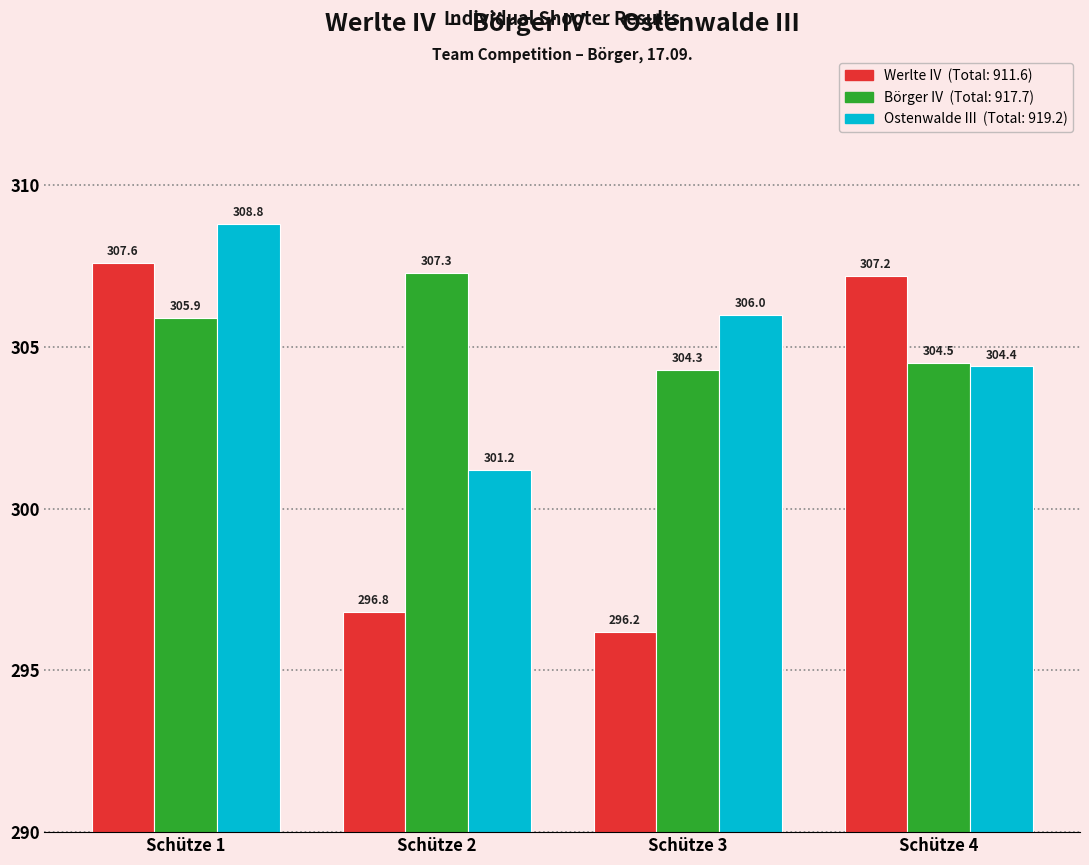

At which category does the chart reach its peak across all series?

Schütze 1